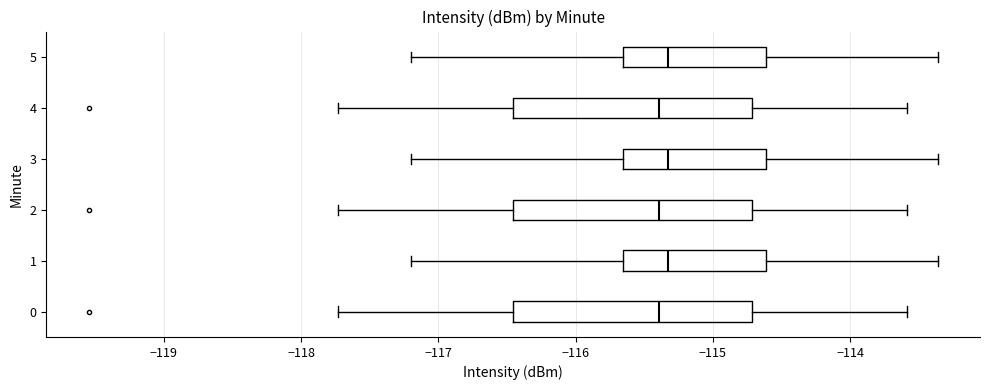

Where is the right edge of the box at y = 4 on the x-axis? The values are not printed on the chart, so give them approximately, as read against the axis.

-114.7